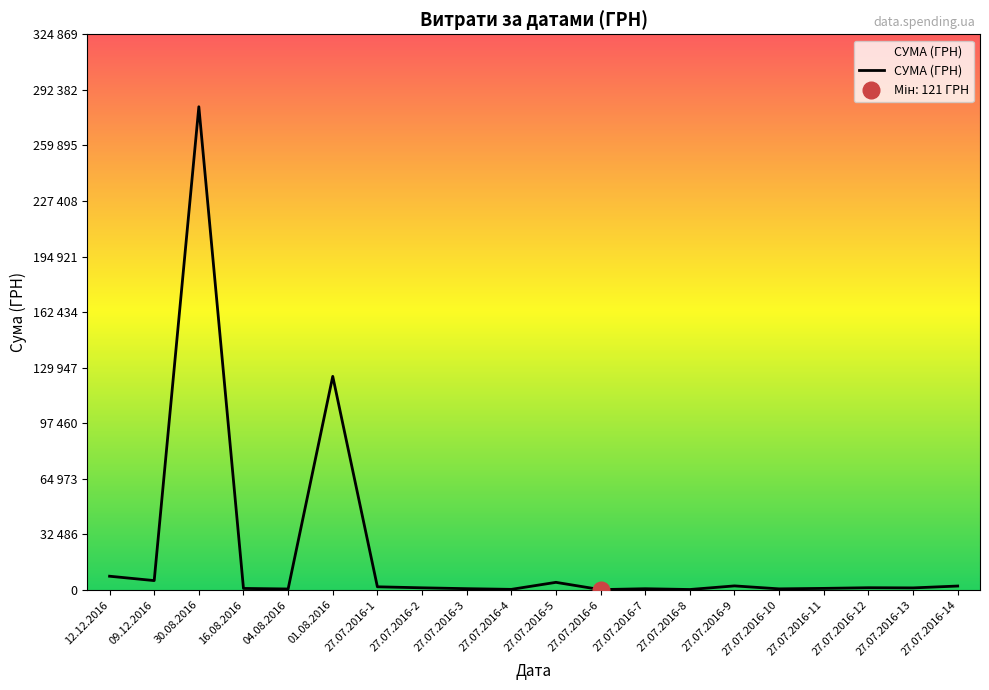

Reading left to right, extract all data points from this chart.

12.12.2016=7960.0	09.12.2016=5400.0	30.08.2016=282495.1	16.08.2016=813.2	04.08.2016=490.4	01.08.2016=124828.5	27.07.2016-1=1771.0	27.07.2016-2=1180.0	27.07.2016-3=674.0	27.07.2016-4=269.0	27.07.2016-5=4380.0	27.07.2016-6=121.0	27.07.2016-7=641.0	27.07.2016-8=186.0	27.07.2016-9=2299.0	27.07.2016-10=563.0	27.07.2016-11=843.0	27.07.2016-12=1228.0	27.07.2016-13=1124.0	27.07.2016-14=2217.0